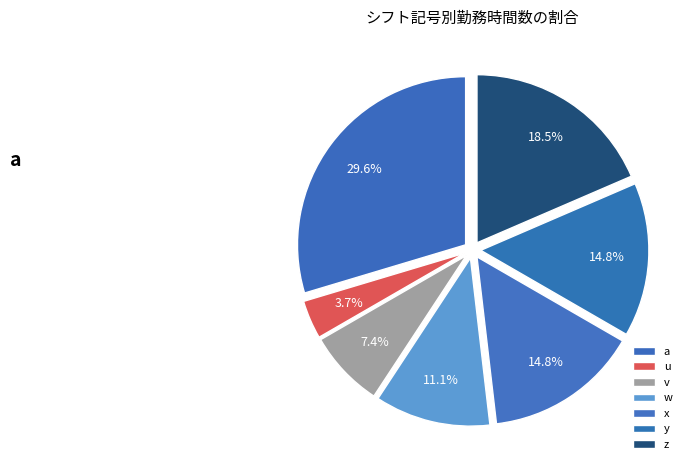

Approximately how many times larger is the value at v compared to w?

0.7